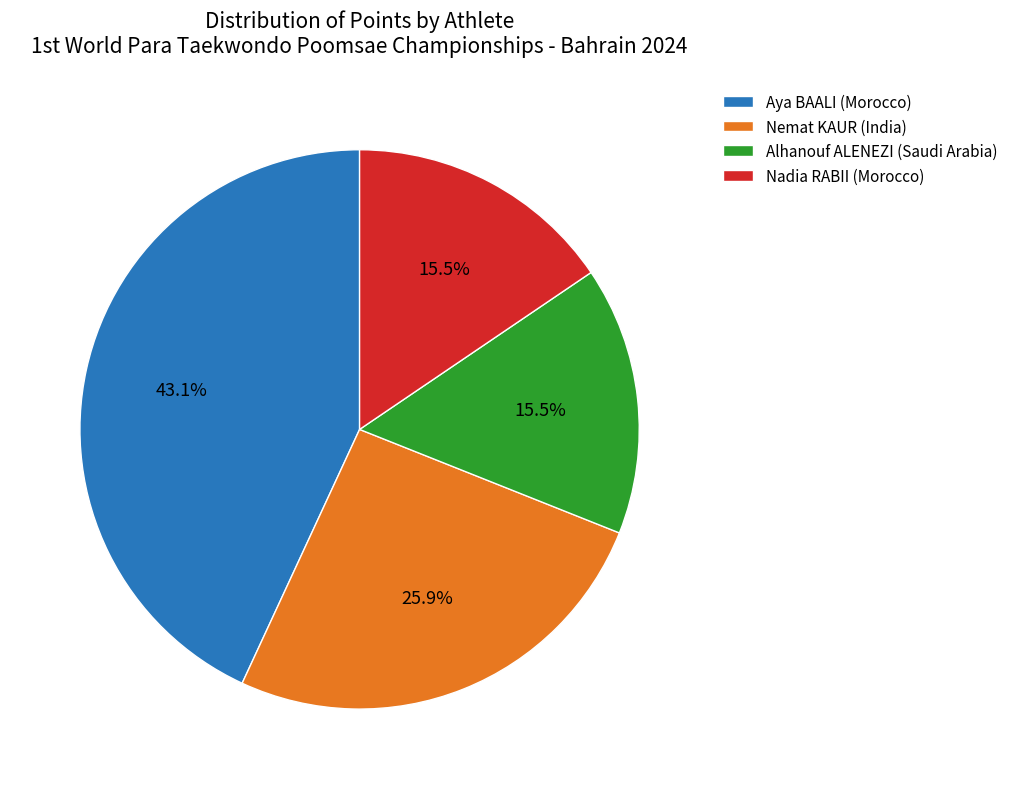

To the nearest percent, what is the difference between the largest and smallest slice percentages?

28%